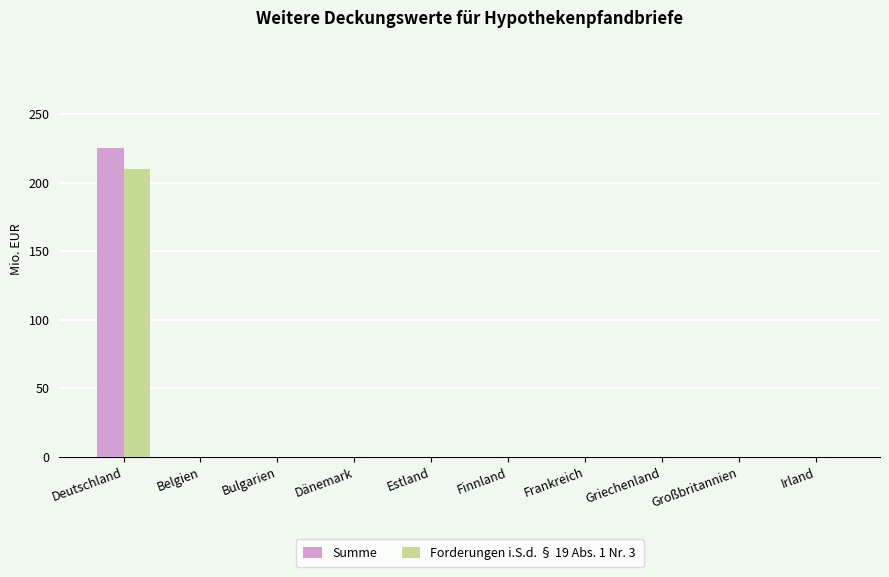

What are all the series names shown in the legend?

Summe, Forderungen i.S.d. § 19 Abs. 1 Nr. 3